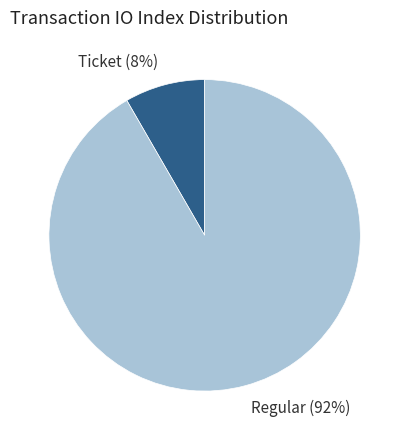

To the nearest percent, what percentage of the pie is Regular?

92%